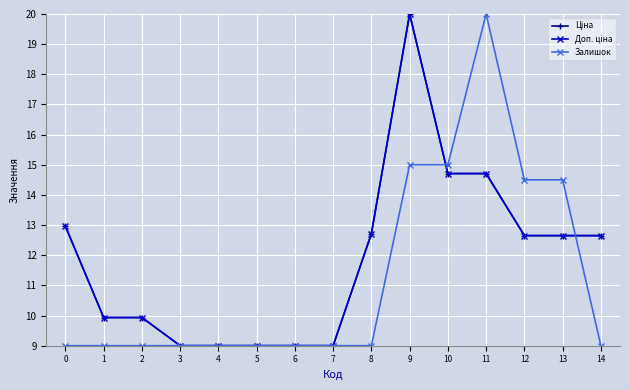

True or false: Залишок has more than 0 interior local peaks.

True